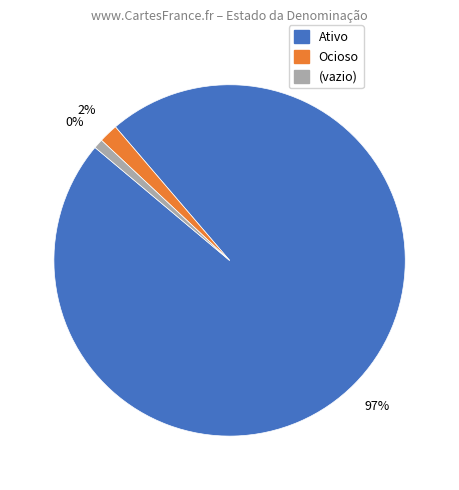

Between Ativo and Ocioso, which is larger?

Ativo